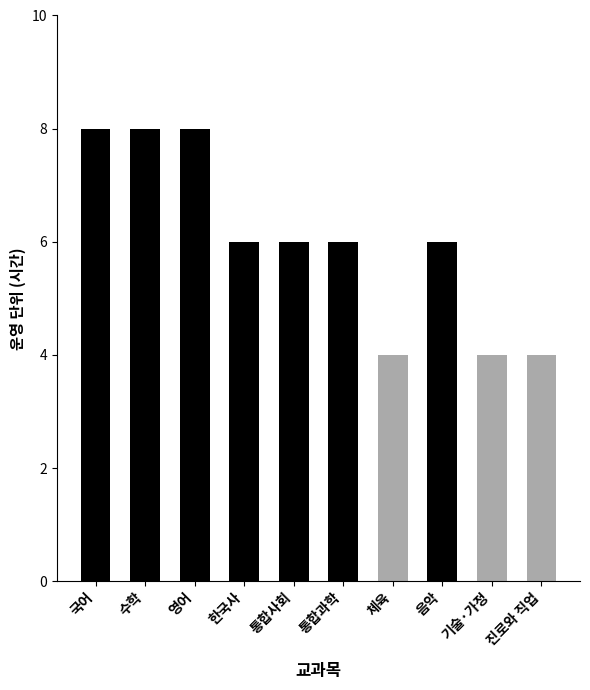

How many categories are shown in the chart?

10